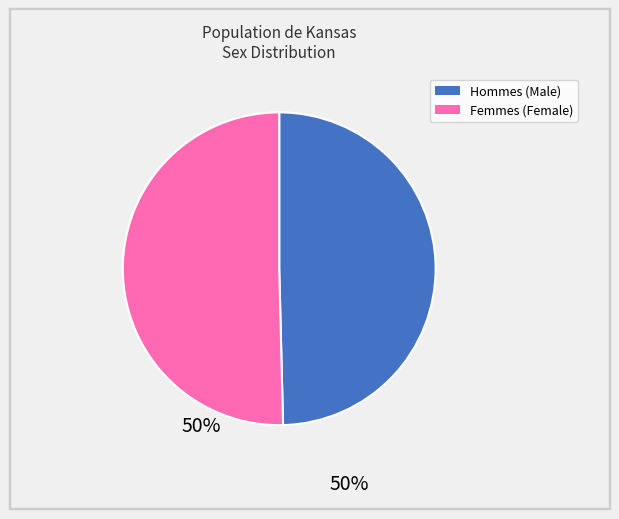

How many slices are in this pie chart?

2